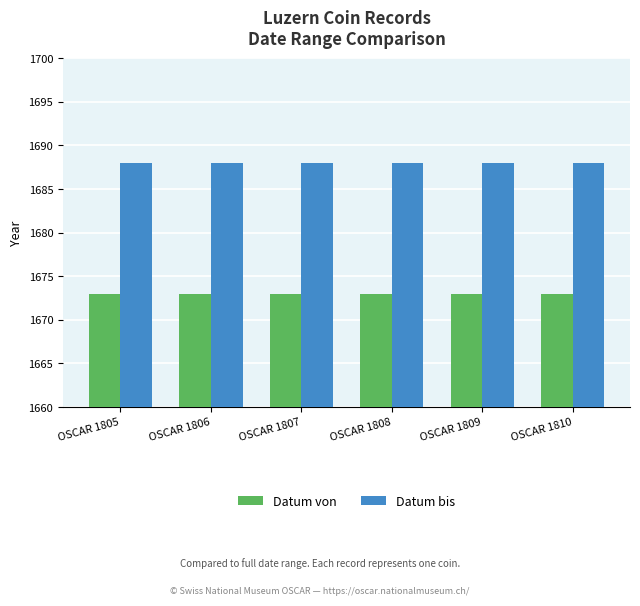

Is the value of Datum bis at OSCAR 1810 greater than the value of Datum von at OSCAR 1810?

Yes